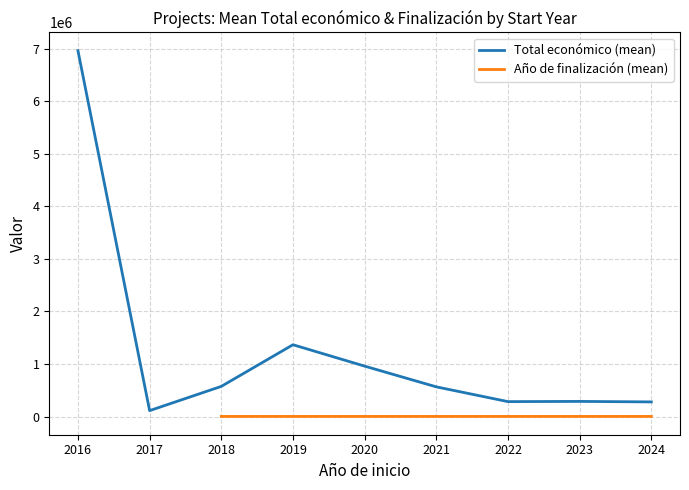

Read the Total económico (mean) value at 2021.

564758.0